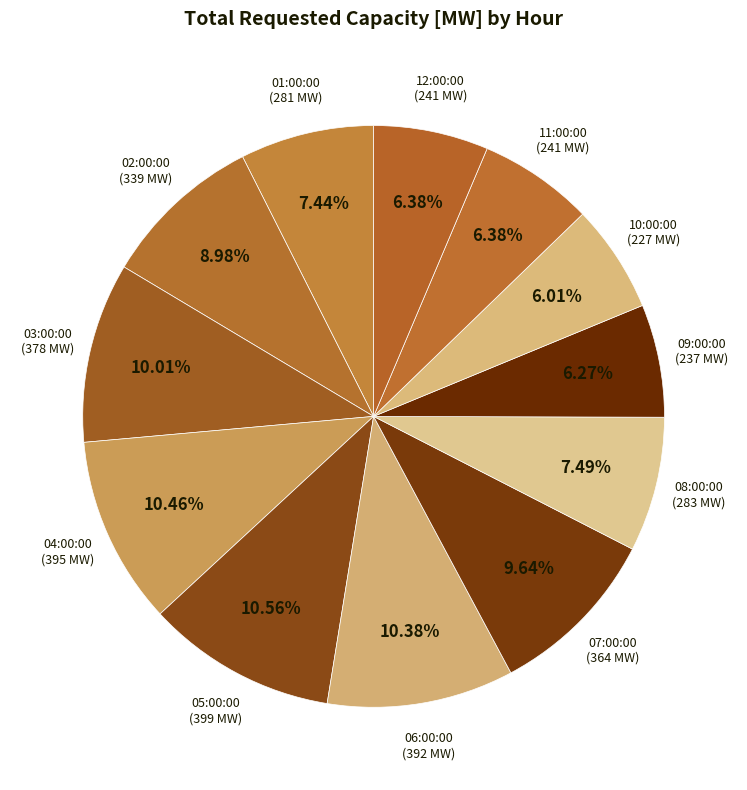

How many slices are in this pie chart?

12